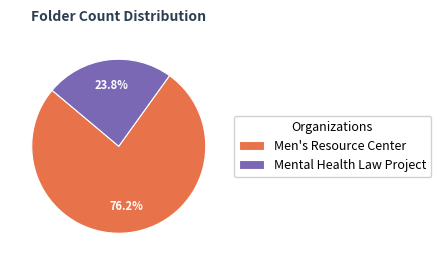

To the nearest percent, what percentage of the pie is Men's Resource Center?

76%